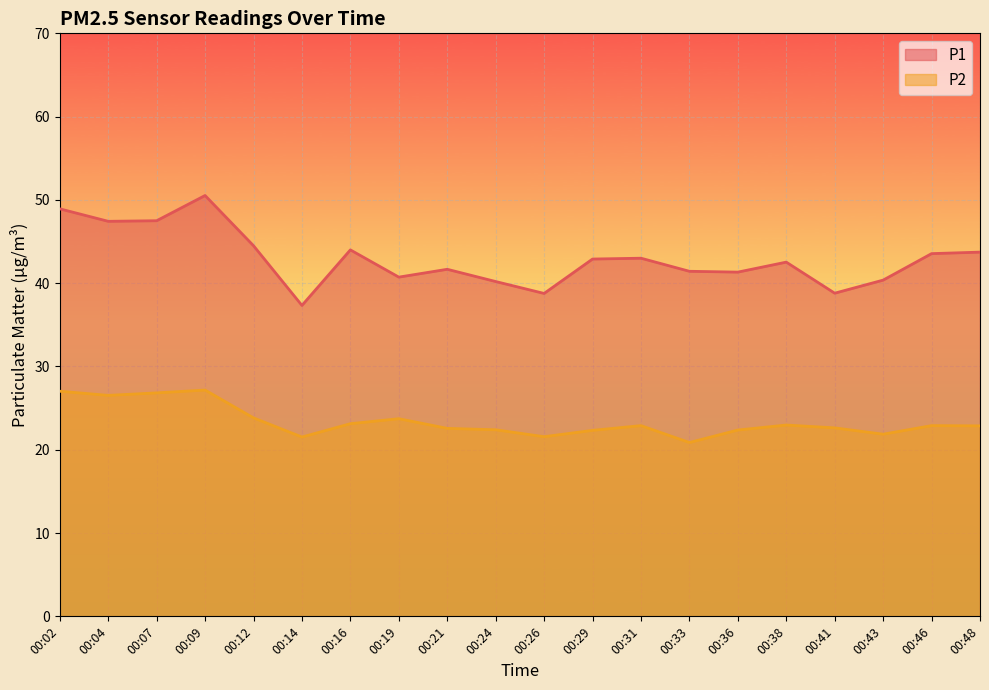

Reading left to right, what are all the values shown in this chart?

P1: 48.9	47.4	47.5	50.5	44.5	37.3	44.0	40.7	41.7	40.2	38.8	42.9	43.0	41.4	41.3	42.5	38.8	40.4	43.5	43.7
P2: 27.0	26.5	26.8	27.2	23.8	21.5	23.1	23.7	22.6	22.4	21.6	22.3	22.9	20.9	22.4	23.0	22.6	21.9	22.9	22.9